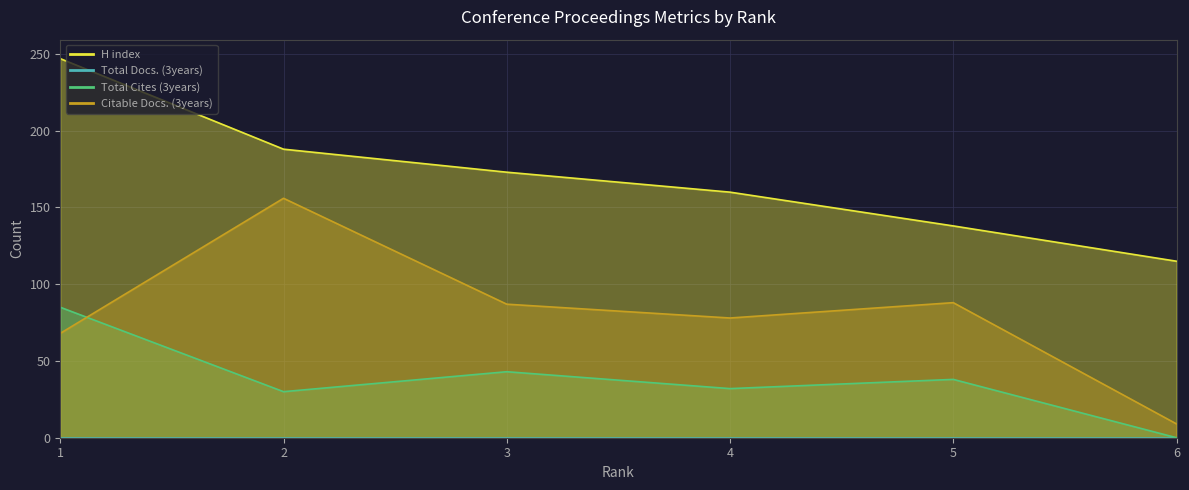

True or false: Total Cites (3years) and H index intersect in this chart.

False